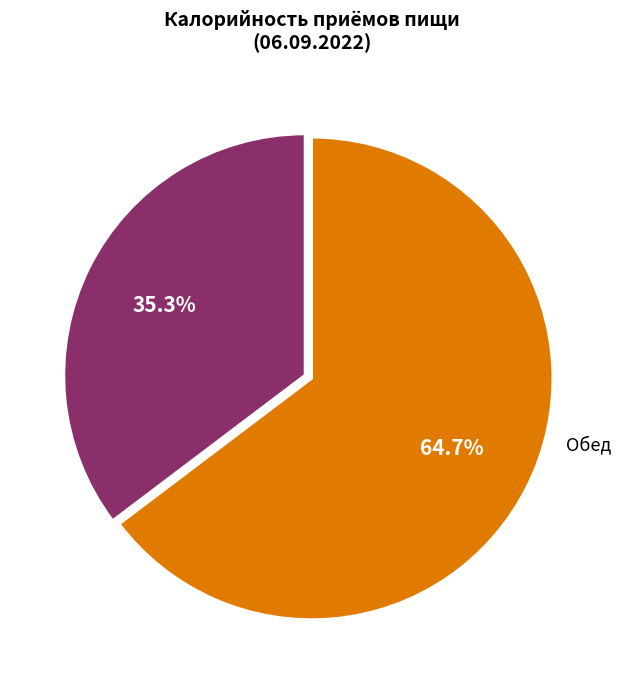

What percentage is the Завтрак slice, to the nearest percent?

35%